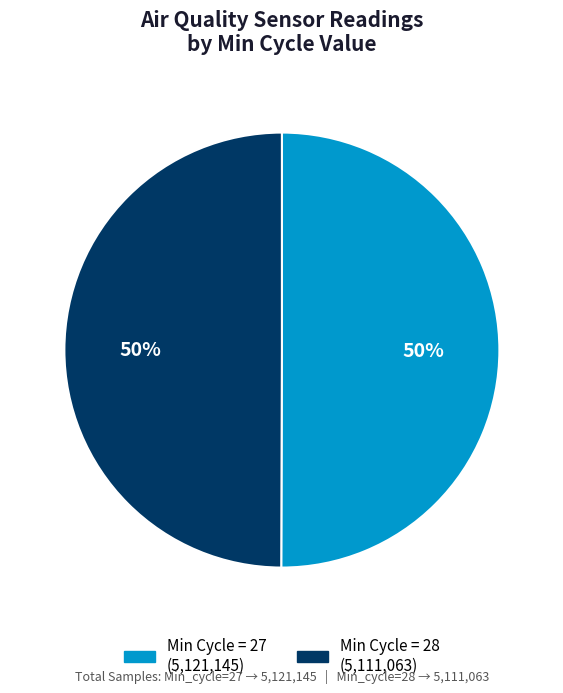

How many segments does this pie chart have?

2